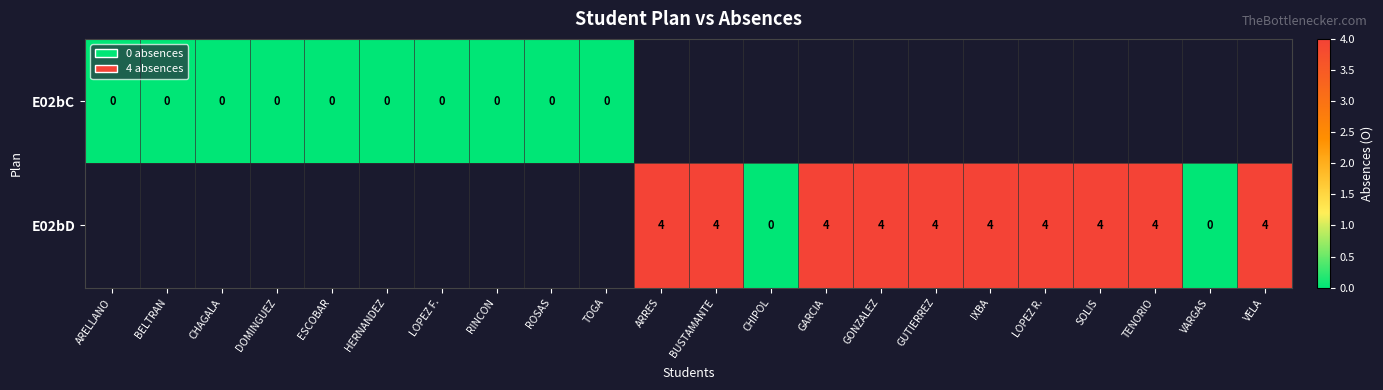

Is the value of E02bC at BELTRAN greater than the value of E02bD at VELA?

No